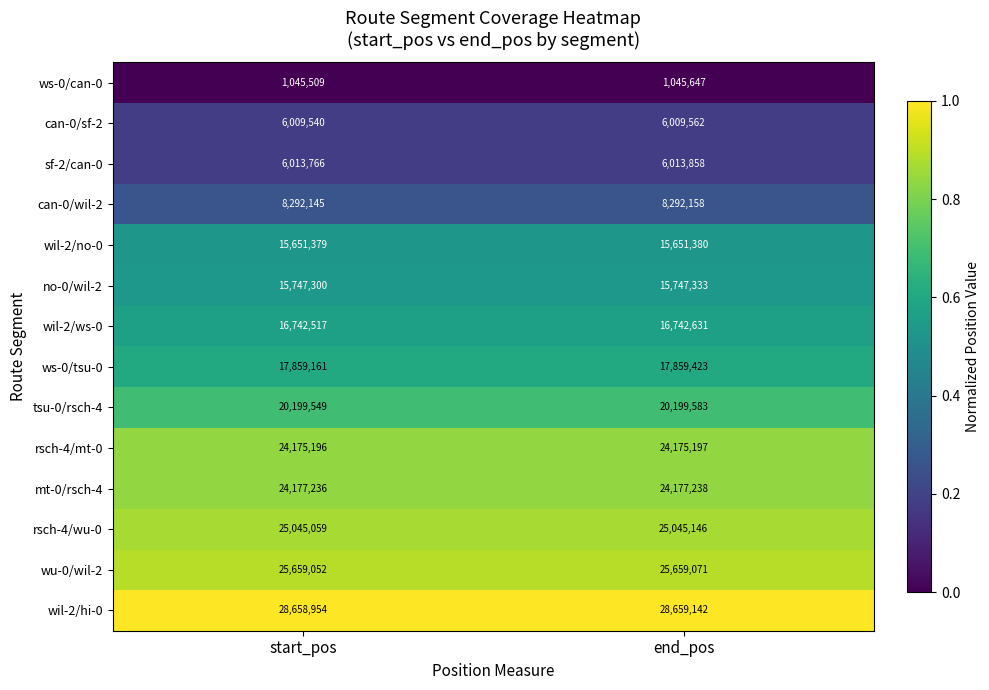

What is the sum of all ws-0/tsu-0 values?

35718584